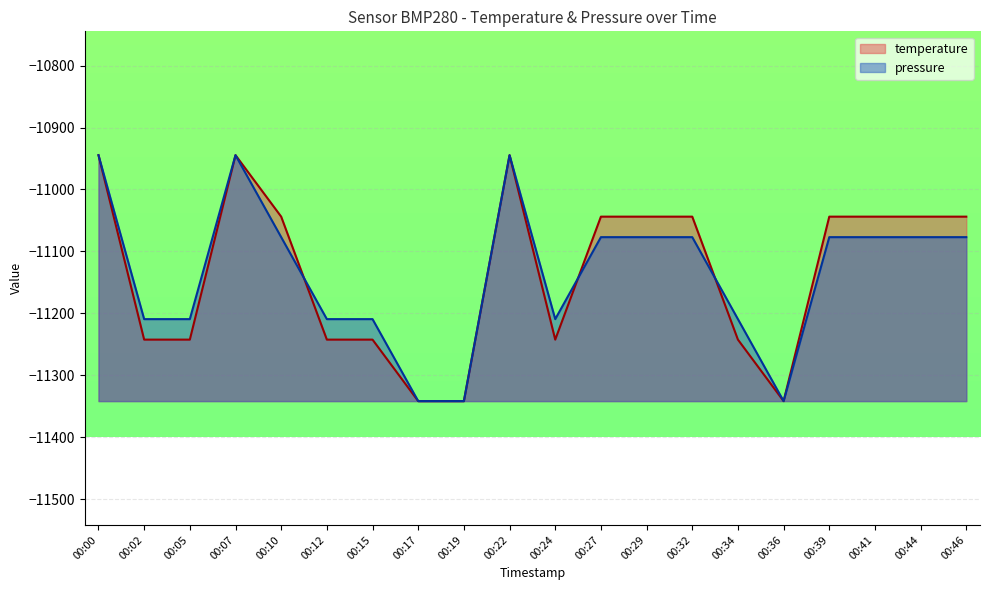

Reading left to right, transcribe all the data shown in this chart.

temperature: 00:00=-10944.6	00:02=-11242.5	00:05=-11242.5	00:07=-10944.6	00:10=-11043.9	00:12=-11242.5	00:15=-11242.5	00:17=-11341.8	00:19=-11341.8	00:22=-10944.6	00:24=-11242.5	00:27=-11043.9	00:29=-11043.9	00:32=-11043.9	00:34=-11242.5	00:36=-11341.8	00:39=-11043.9	00:41=-11043.9	00:44=-11043.9	00:46=-11043.9
pressure: 00:00=-10944.6	00:02=-11209.4	00:05=-11209.4	00:07=-10944.6	00:10=-11077.0	00:12=-11209.4	00:15=-11209.4	00:17=-11341.8	00:19=-11341.8	00:22=-10944.6	00:24=-11209.4	00:27=-11077.0	00:29=-11077.0	00:32=-11077.0	00:34=-11209.4	00:36=-11341.8	00:39=-11077.0	00:41=-11077.0	00:44=-11077.0	00:46=-11077.0